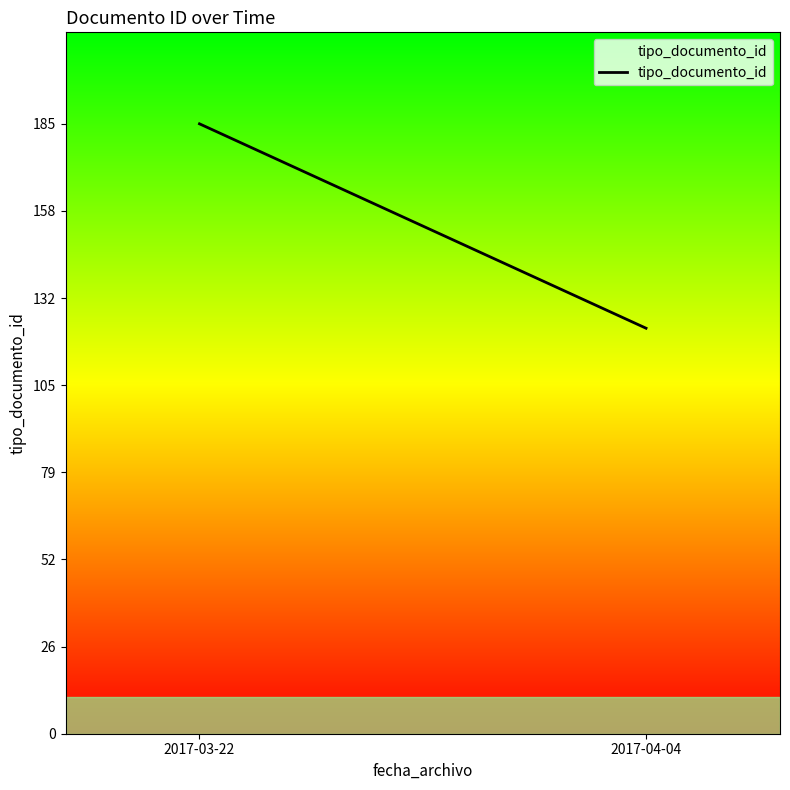

What is the maximum value shown in the chart?

185.0